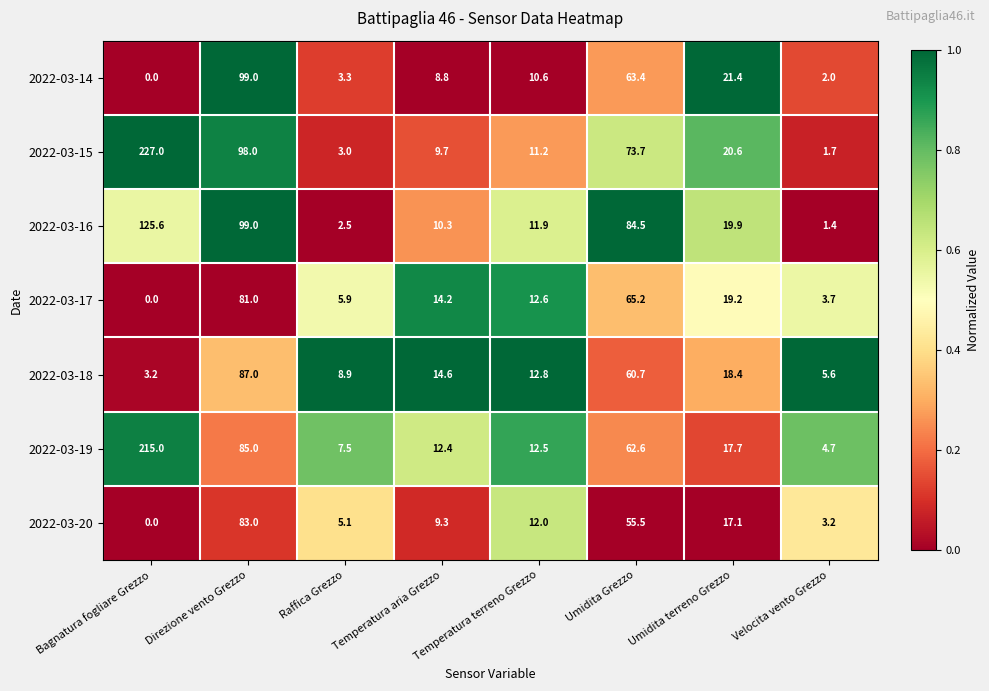

Which series has the widest spread of values?

2022-03-15